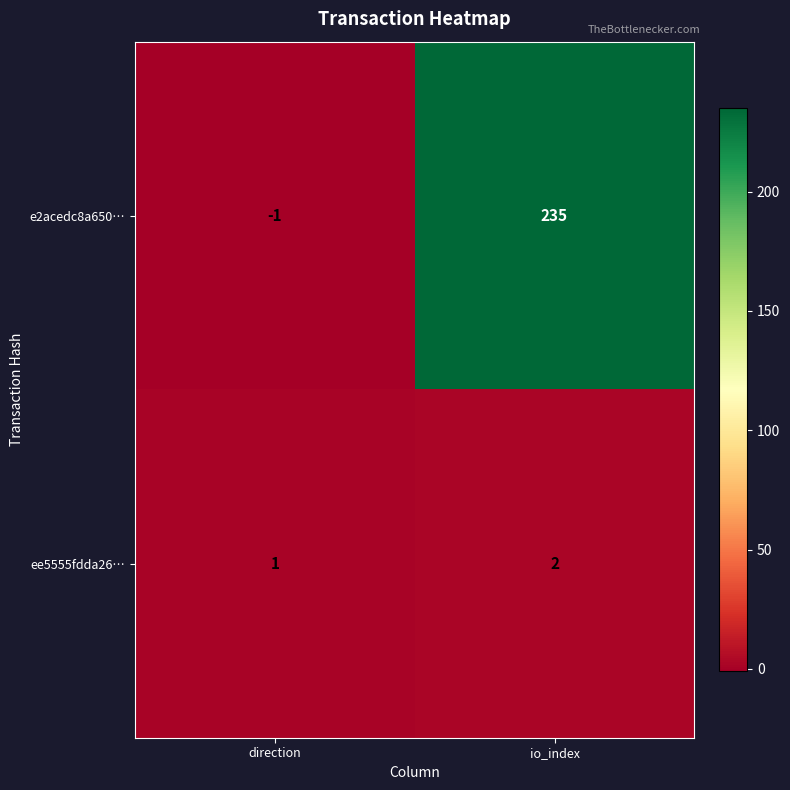

Which series has the largest range (max minus min)?

e2acedc8a650…